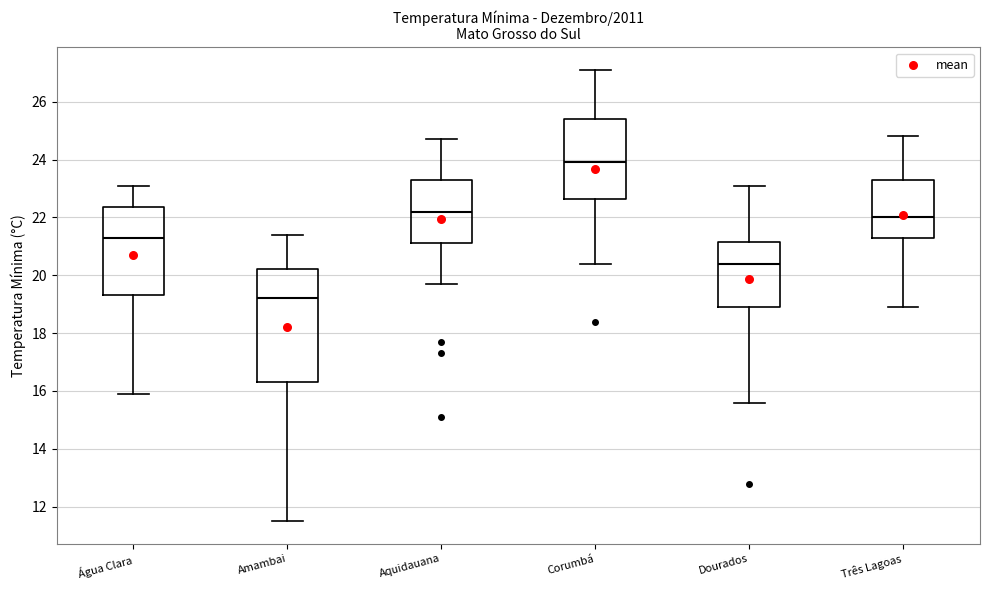

Reading left to right, transcribe this box plot: for each box, give where its median line is, the range the box spans, and where its two whiskers end, as read against the y-axis. The values are not printed on the chart, so give them approximately, as read against the axis.

Água Clara: median 21.4, box 19.4 to 22.4, whiskers 16.0 to 23.2
Amambai: median 19.2, box 16.4 to 20.2, whiskers 11.6 to 21.4
Aquidauana: median 22.2, box 21.2 to 23.4, whiskers 19.8 to 24.8
Corumbá: median 24.0, box 22.6 to 25.4, whiskers 20.4 to 27.2
Dourados: median 20.4, box 19.0 to 21.2, whiskers 15.6 to 23.2
Três Lagoas: median 22.0, box 21.4 to 23.4, whiskers 19.0 to 24.8